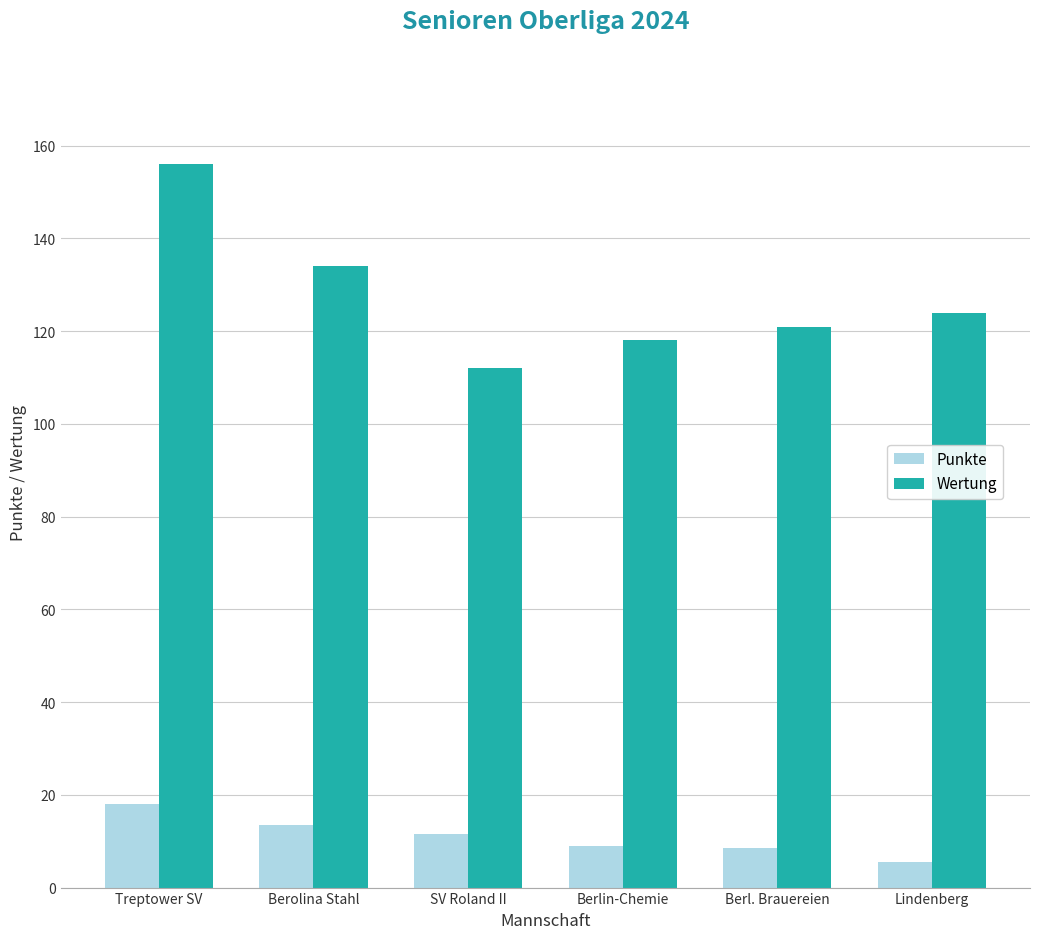

What is the sum of the Punkte values at Berolina Stahl and Lindenberg?

19.0